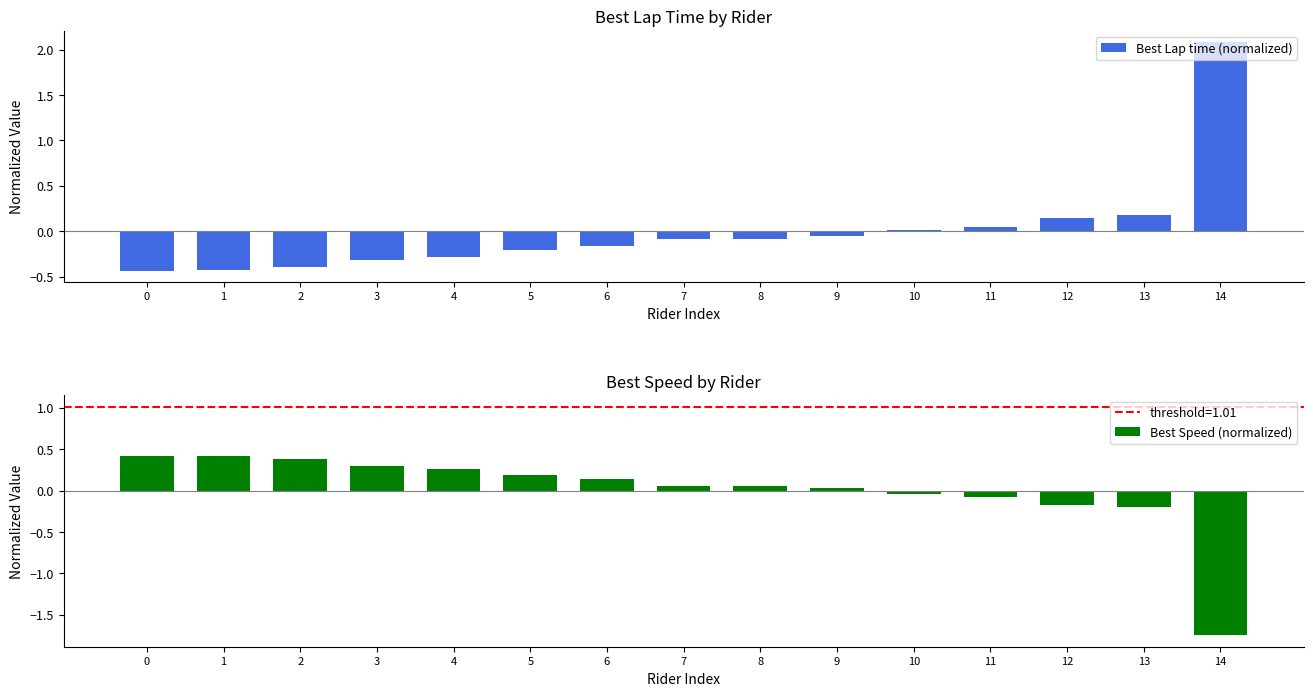

What is the difference between the Best Speed (normalized) values at 5 and 4?

0.1